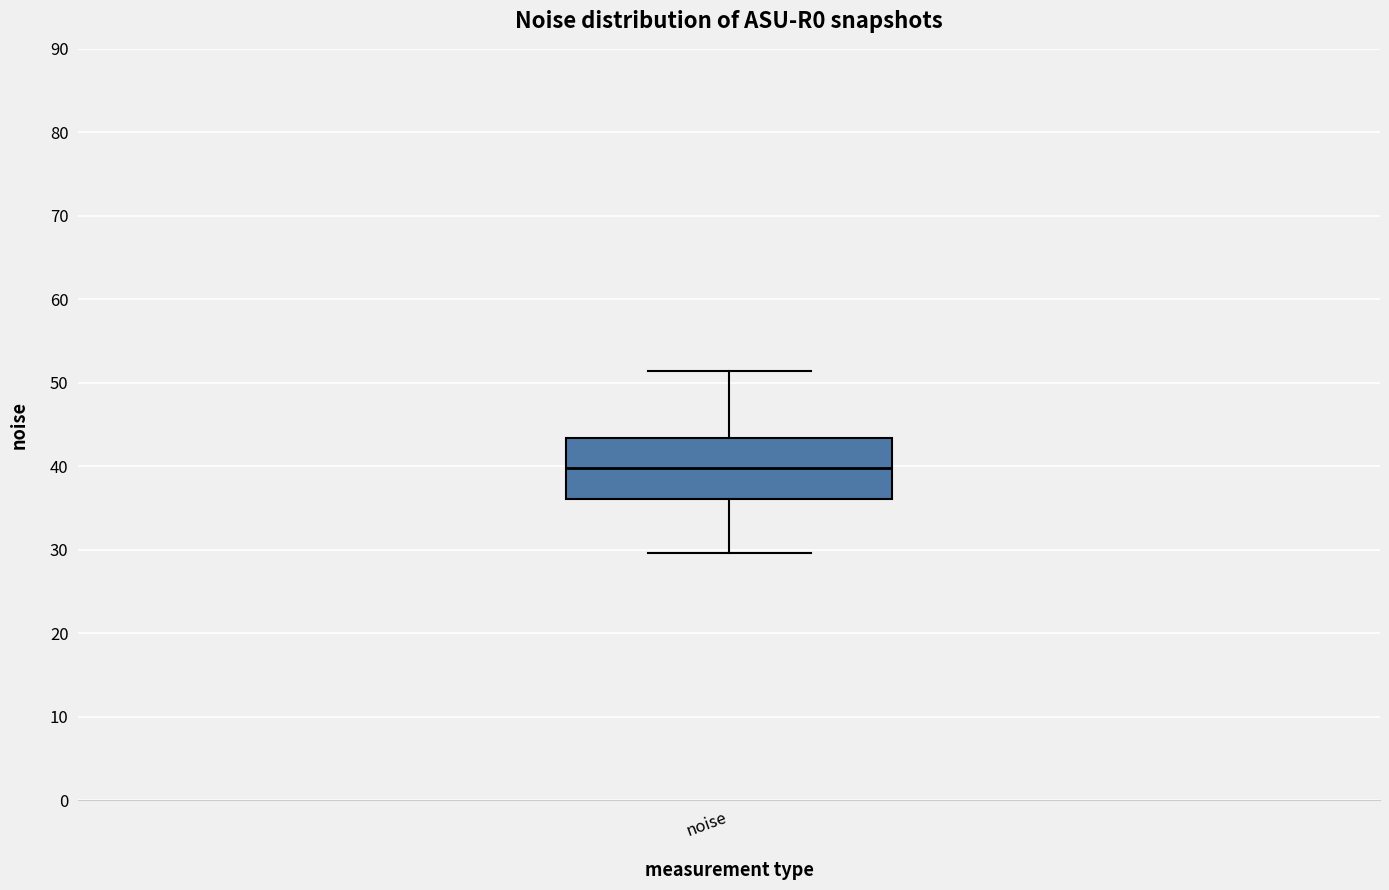

Where is the lower edge of the box for noise on the y-axis? The values are not printed on the chart, so give them approximately, as read against the axis.

36